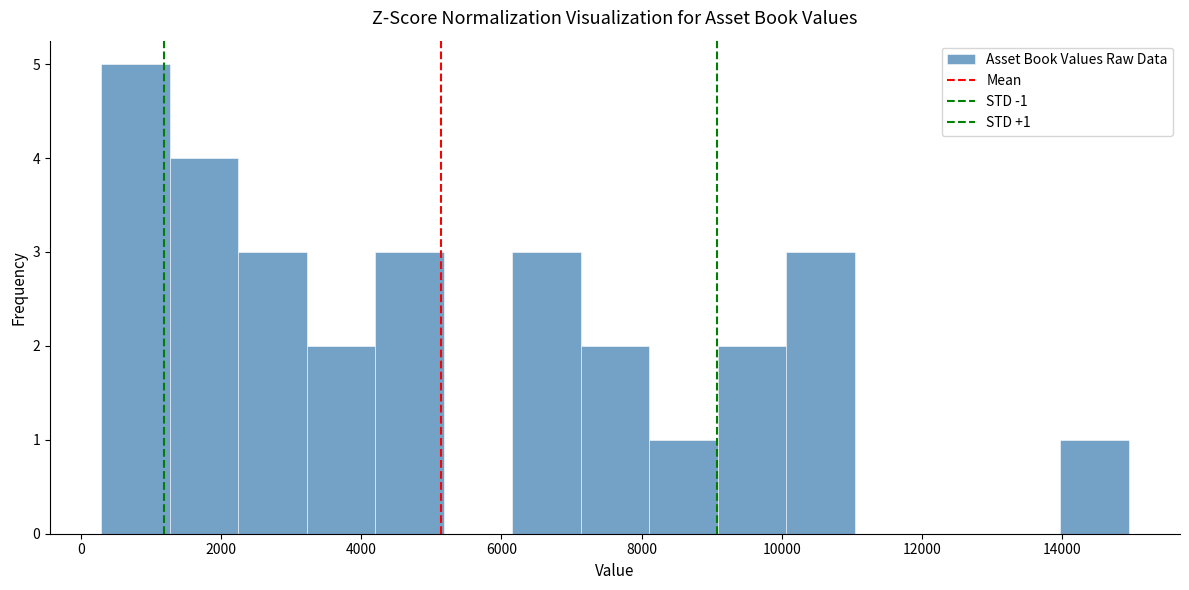

Which range on the x-axis has the tallest bar?

200 to 1200